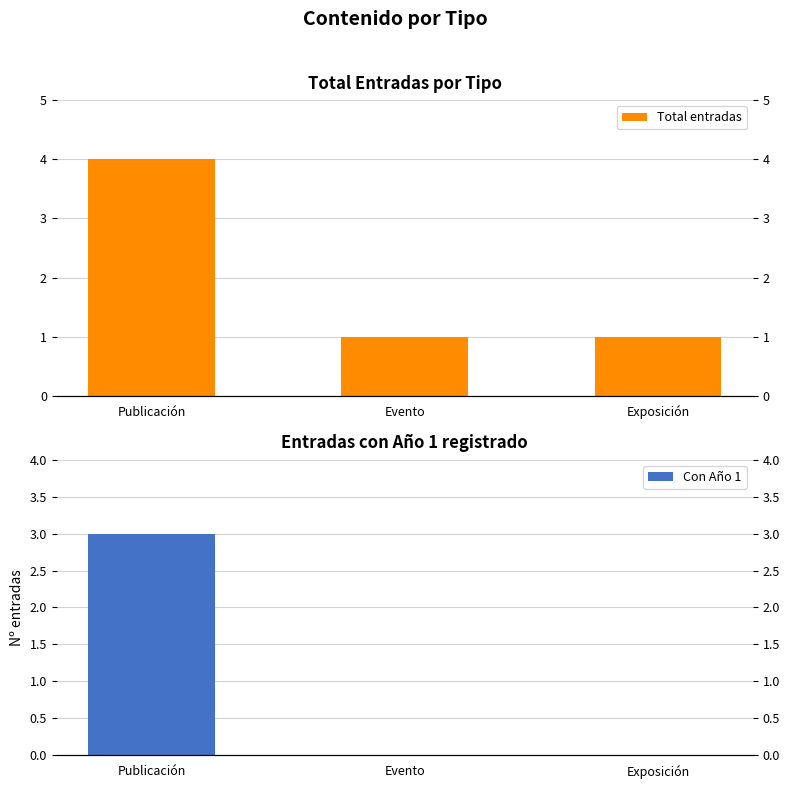

Rank the series by their maximum value, from lowest to highest.

Con Año 1, Total entradas